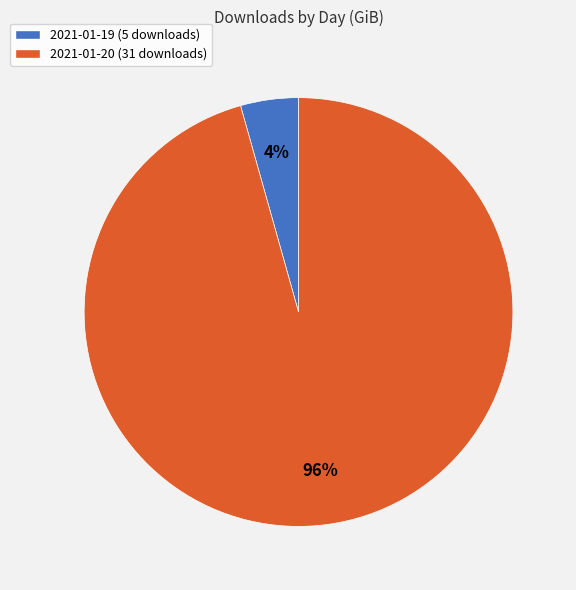

Which slice represents more than half of the pie?

2021-01-20 (31 downloads)